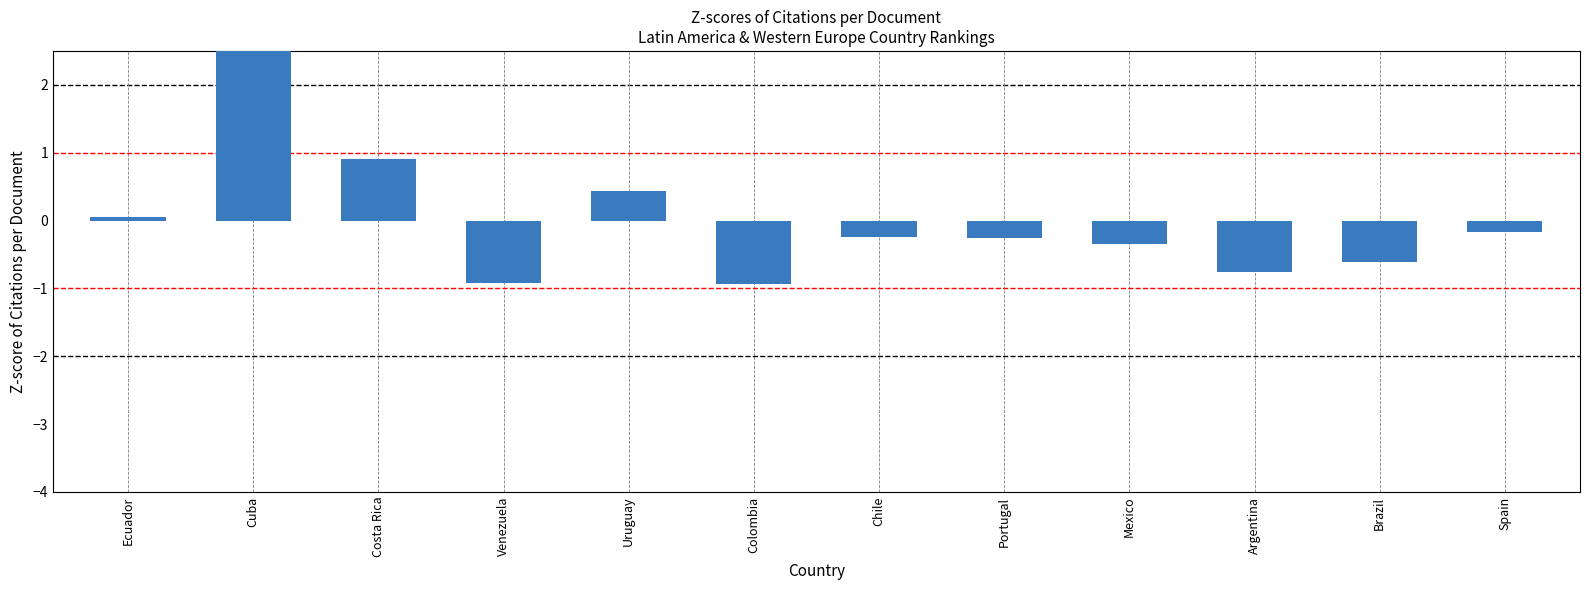

Count the number of values greater than 0.

4